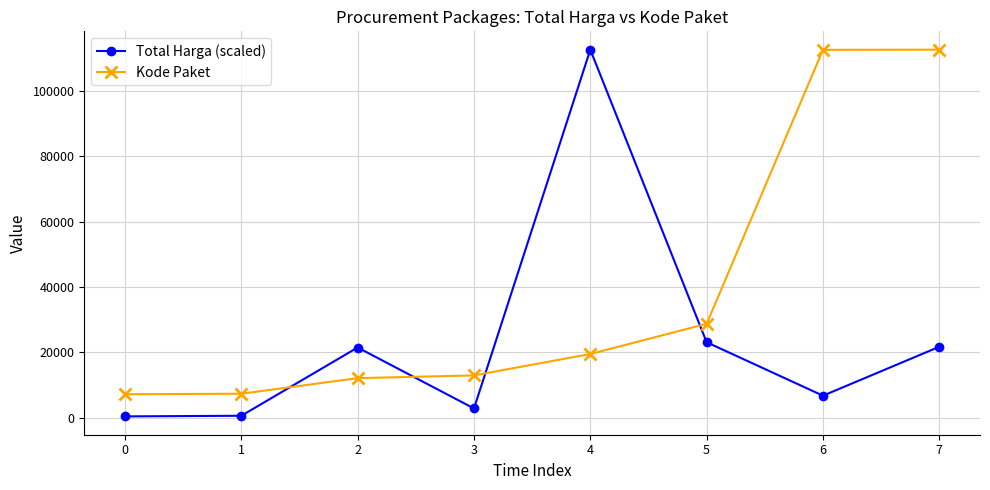

How many data points in Kode Paket are less than 19495?

4